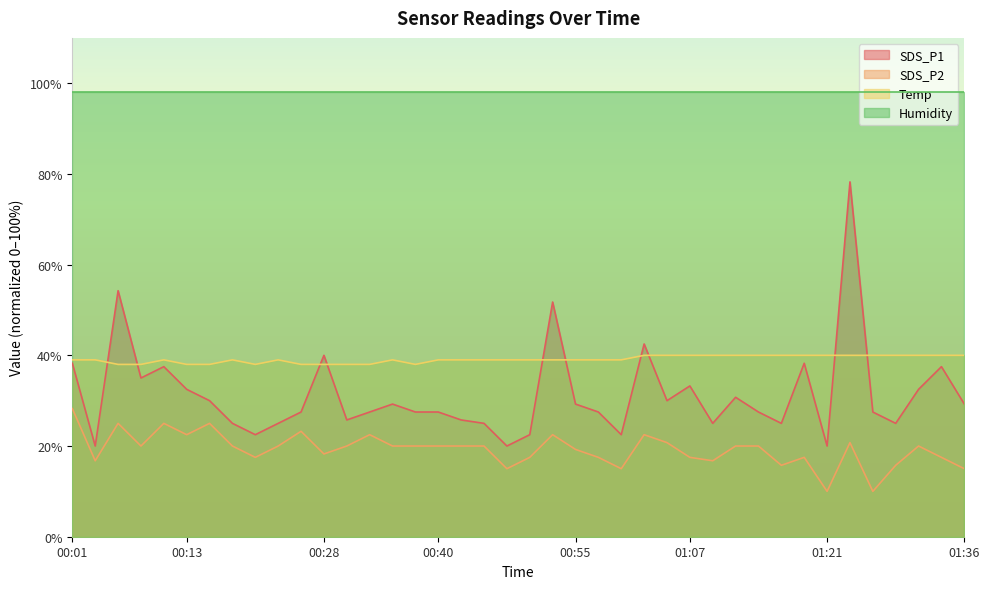

Which series has the widest spread of values?

SDS_P1